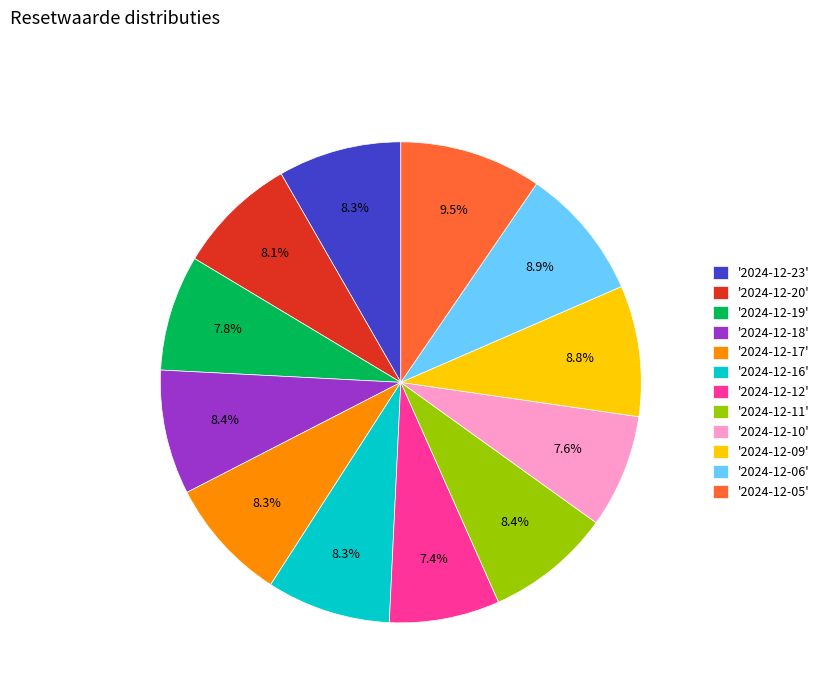

Does any single category account for the majority?

No